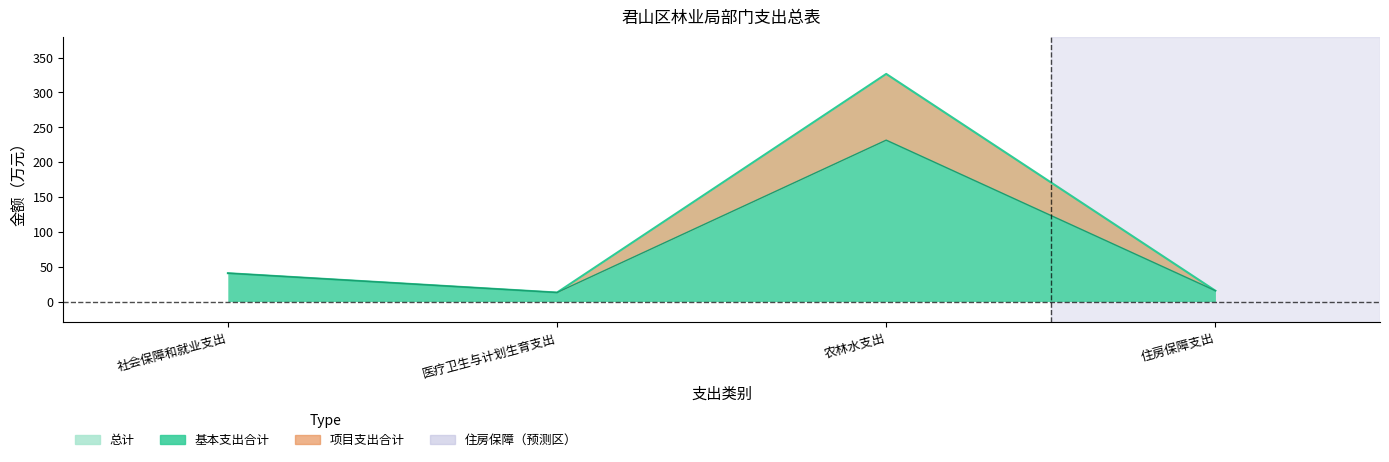

What is the label of the 3rd point from the left?

农林水支出